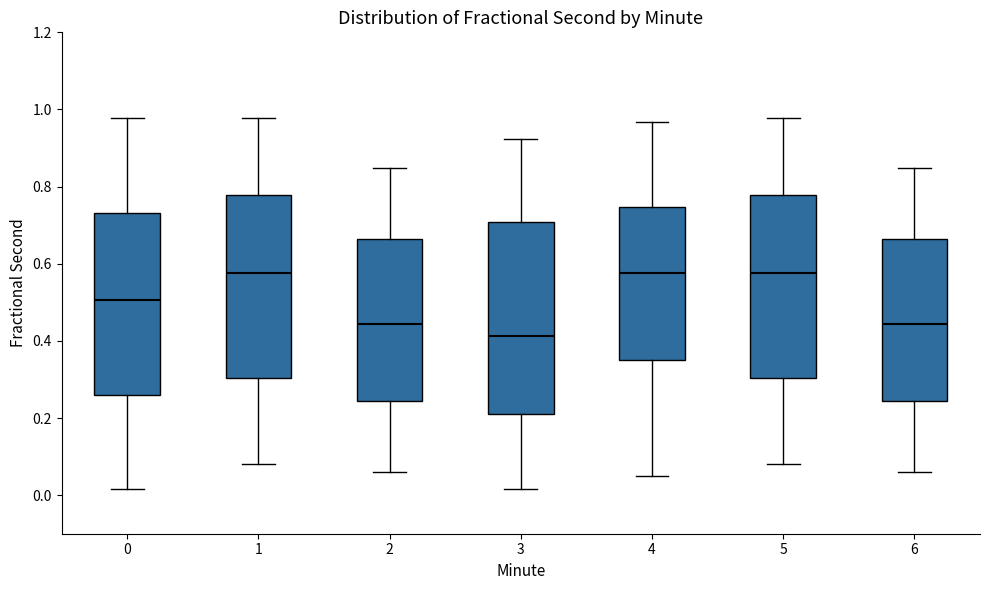

Which box is the tallest, from its lower edge to its upper edge?

3